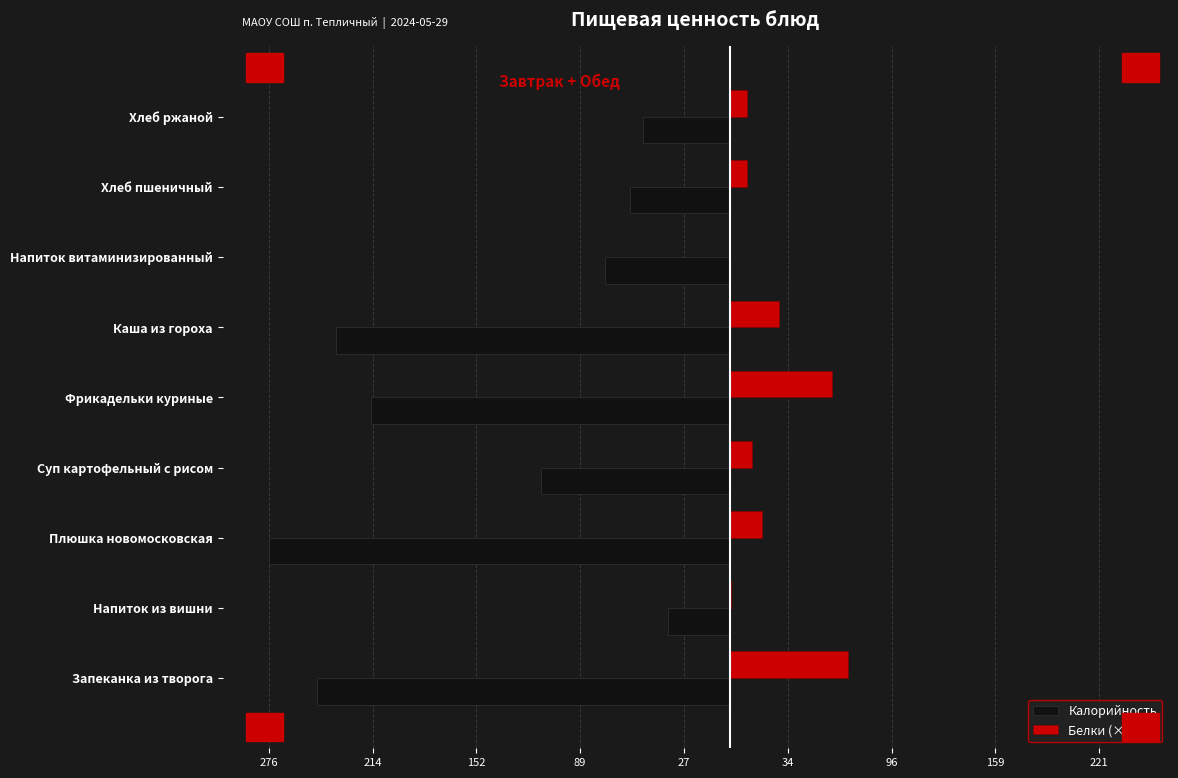

Reading right to left, extract all data points from this chart.

Калорийность: -52.2	-59.7	-75.0	-236.5	-215.0	-113.3	-276.6	-36.9	-247.5
Белки (×5): 9.9	9.9	0.0	29.5	60.9	12.9	19.1	0.8	70.6